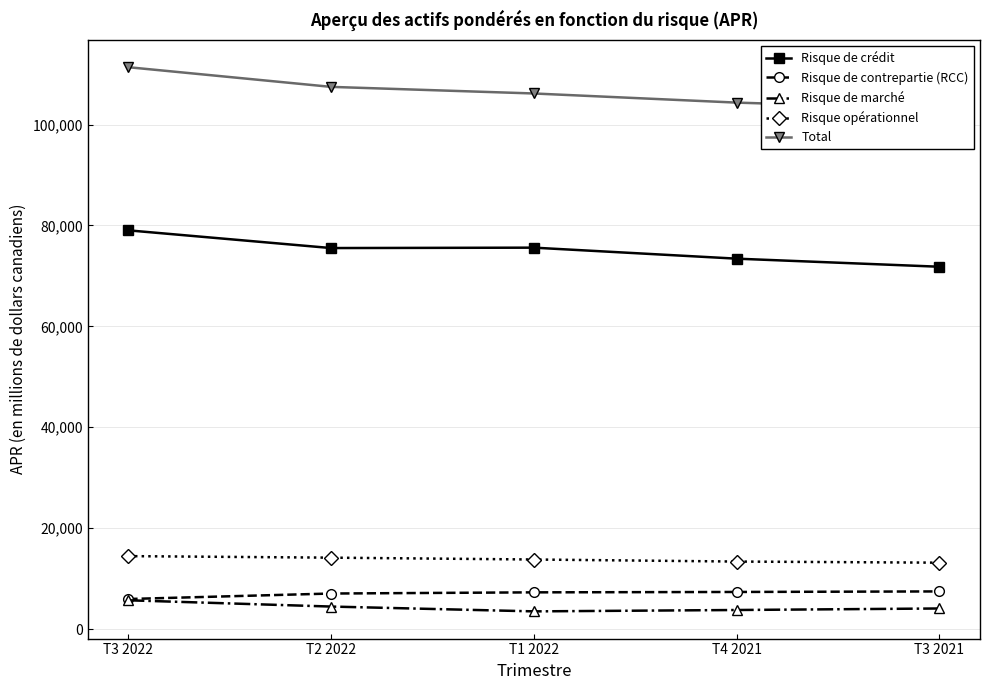

At which category is the sum across all series the highest?

T3 2022